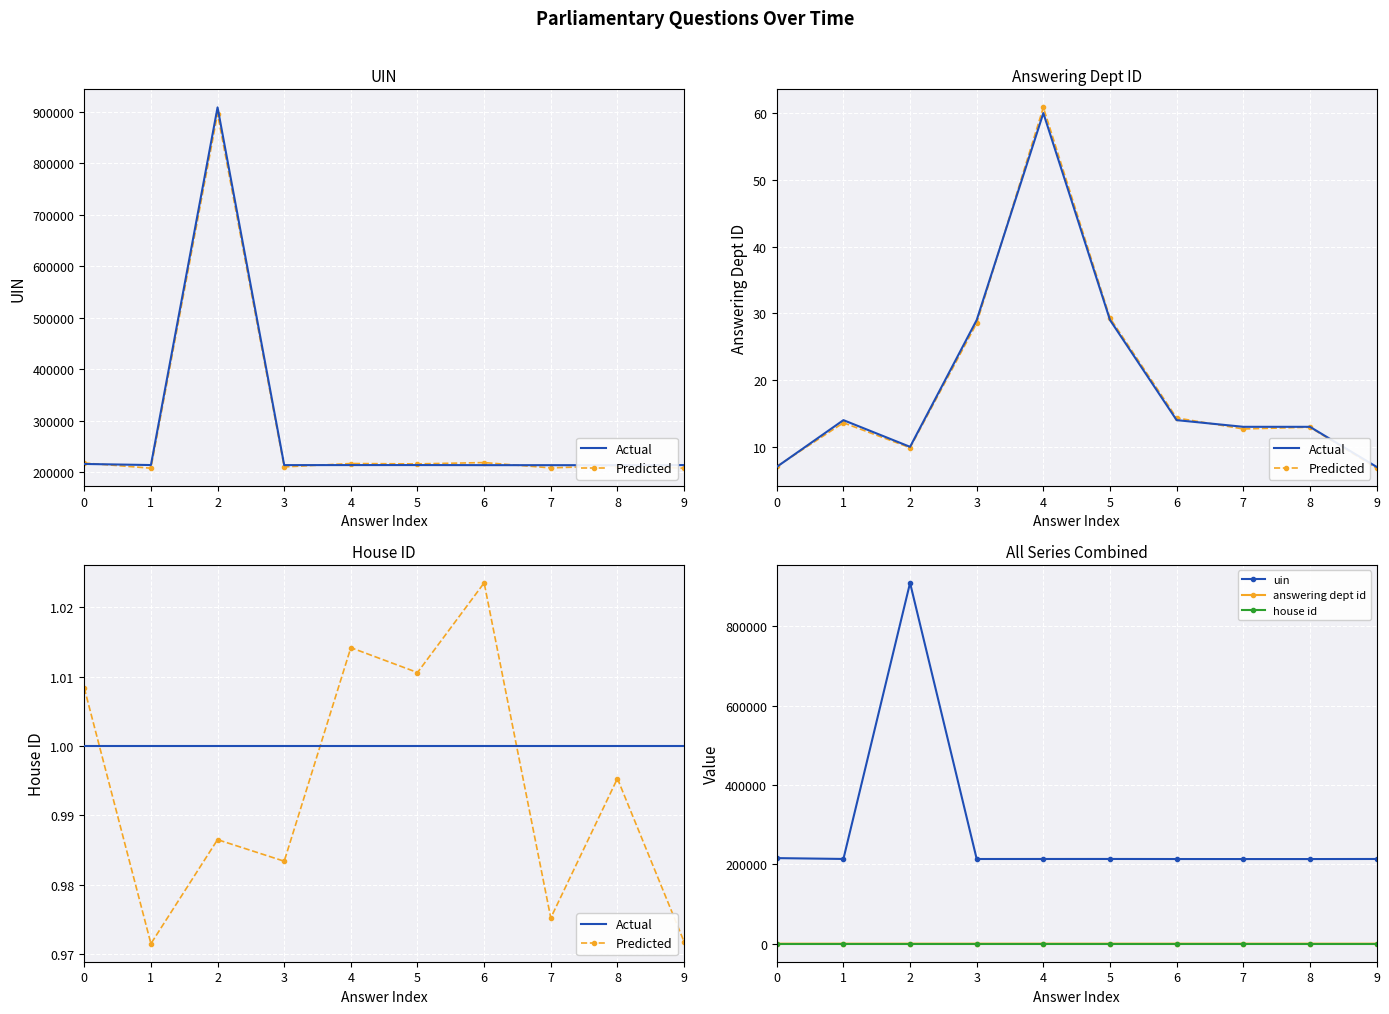

At which category does answering dept id reach its first local peak?

1